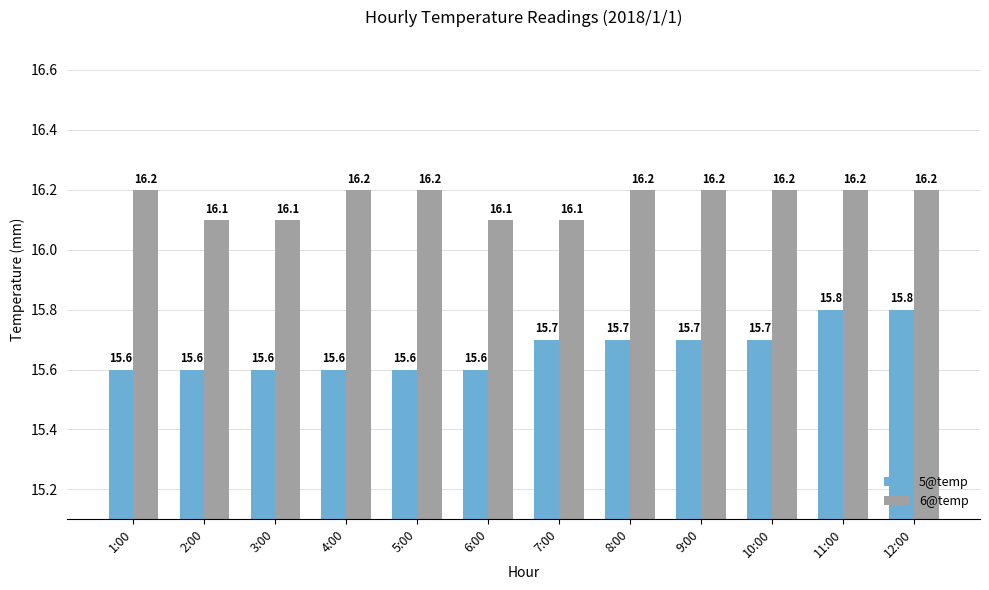

Which series has the largest total across all categories?

6@temp